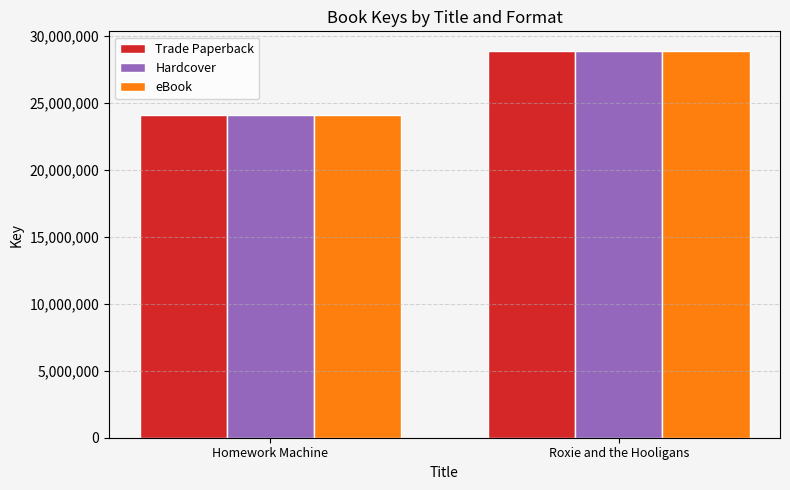

True or false: Hardcover has a value of 42735091 at Roxie and the Hooligans.

False